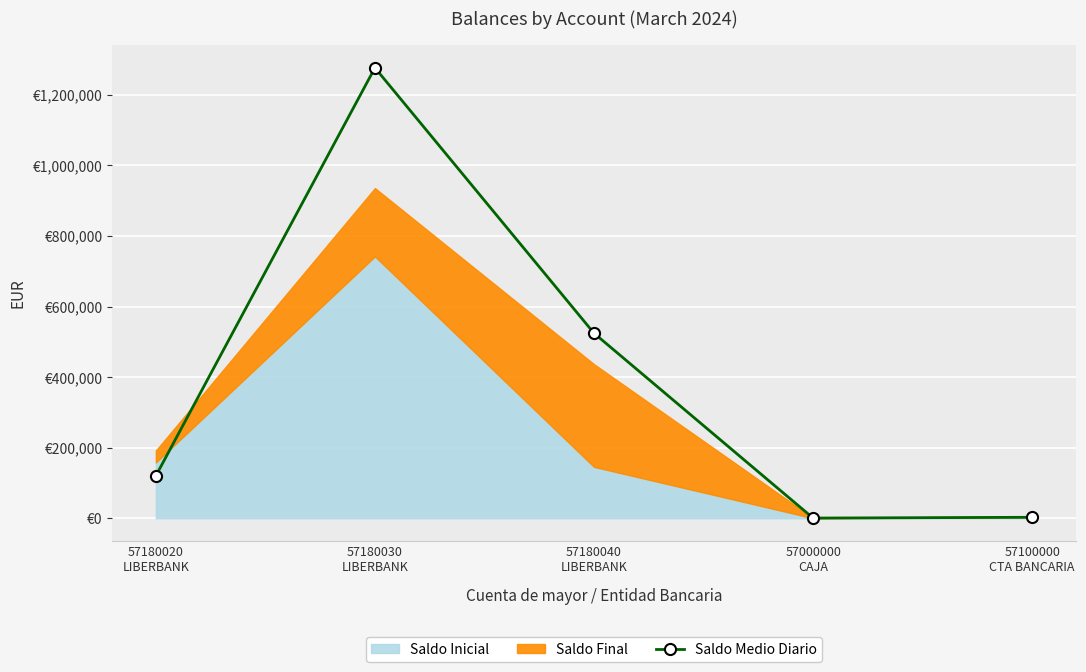

Reading left to right, extract all data points from this chart.

120088.8	1276689.4	524362.7	459.7	2675.2